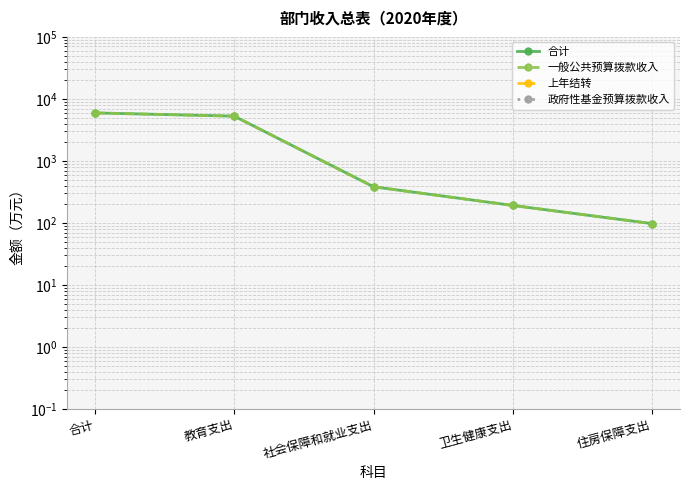

How many lines are shown in the chart?

4